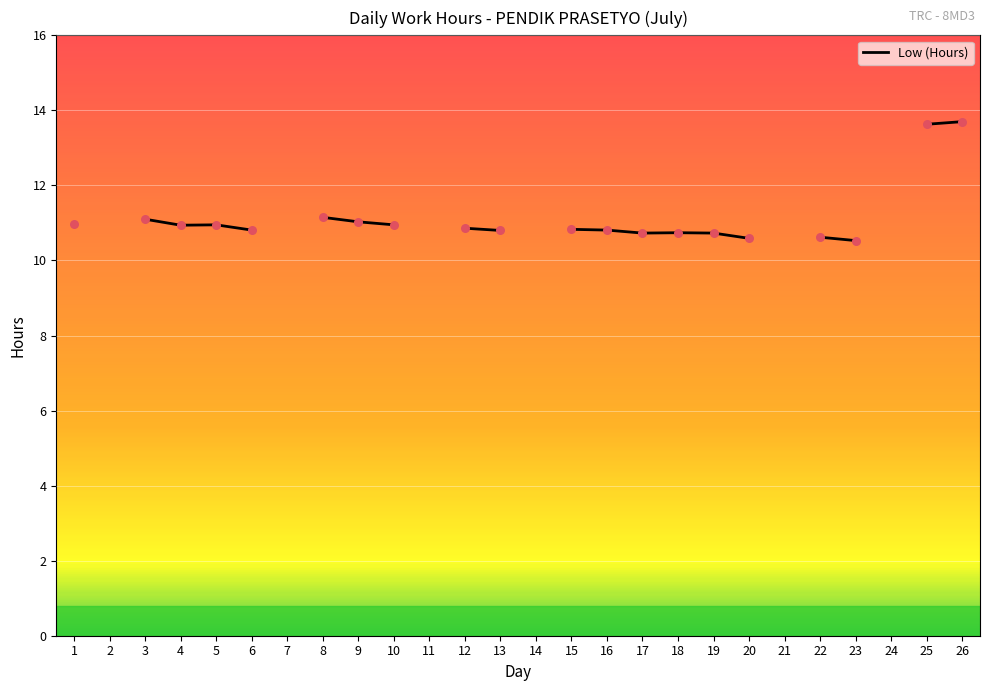

What is the change in value from 4 to 19?

-0.2